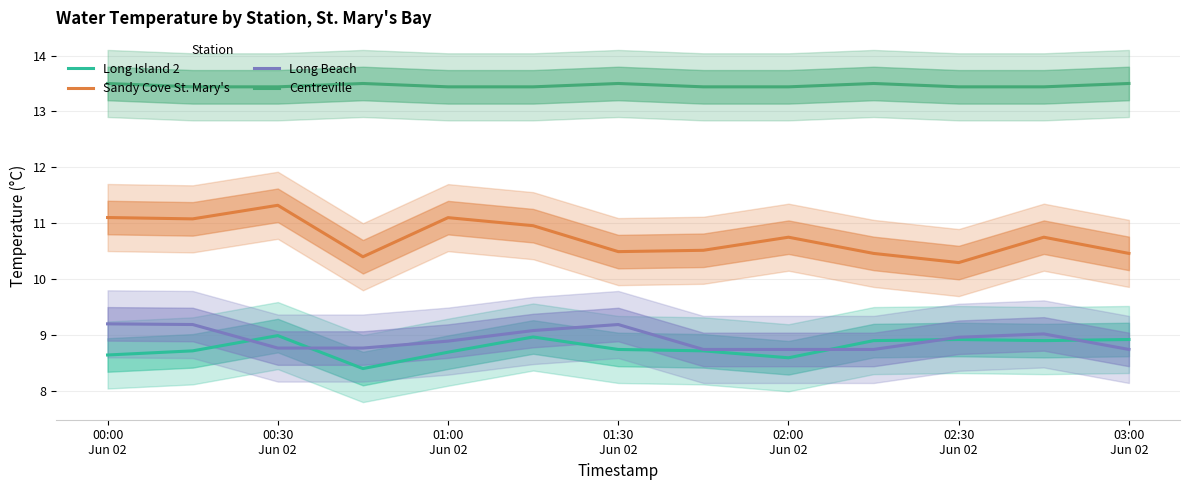

Count the Centreville values in the range 13 to 14.

13